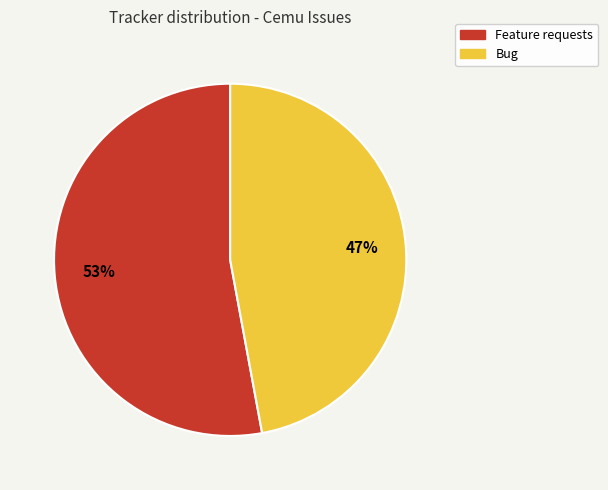

To the nearest percent, what is the difference between the Bug and Feature requests slice percentages?

6%